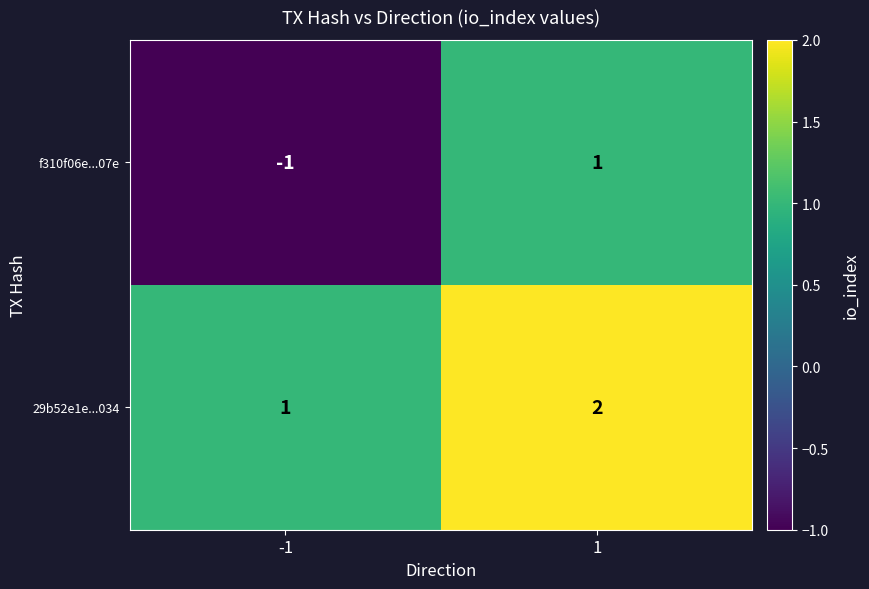

Which series has the largest range (max minus min)?

f310f06e...07e